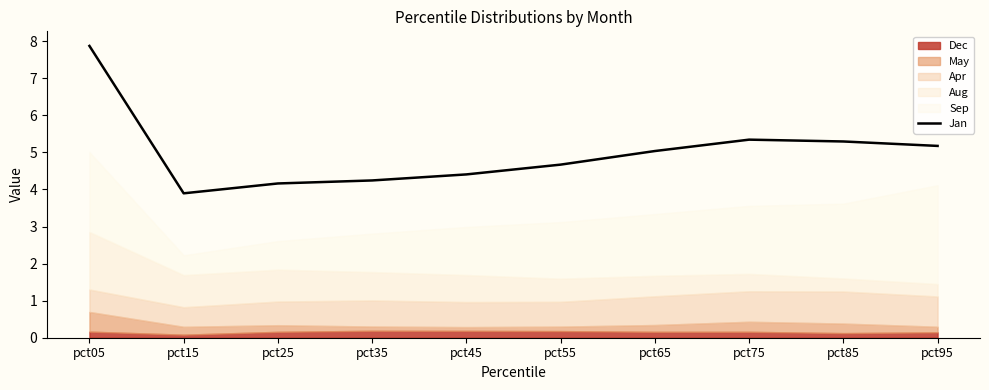

What is the value of the 3rd point from the left?

4.2